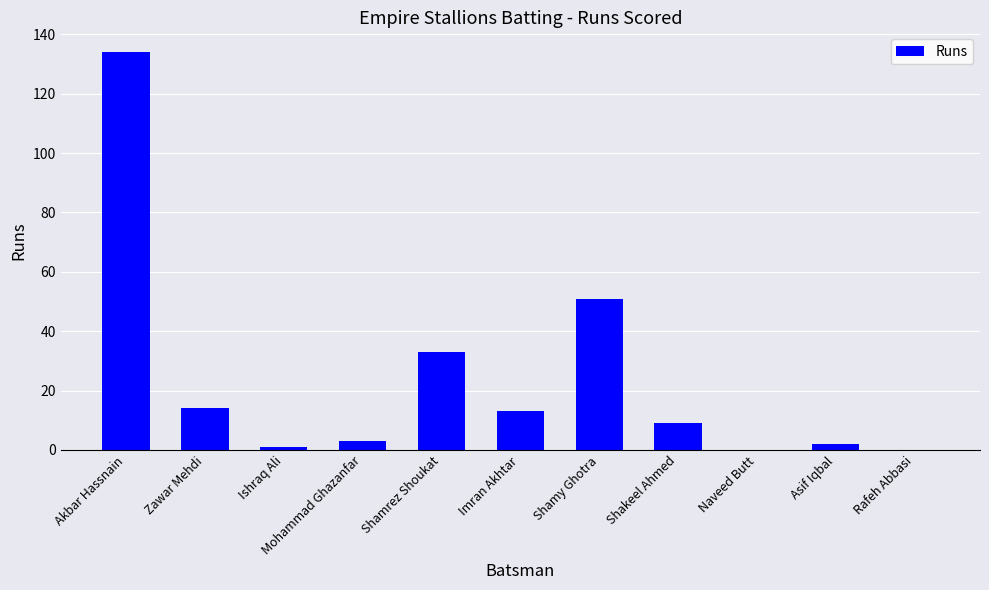

Count the number of categories in the chart.

11